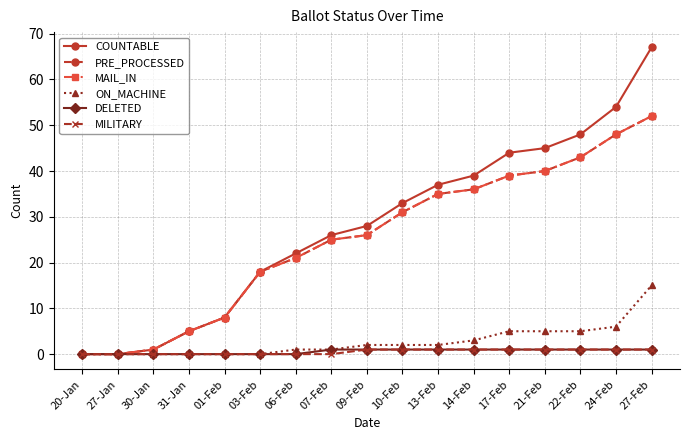

Which category has the highest value in the MAIL_IN series?

27-Feb